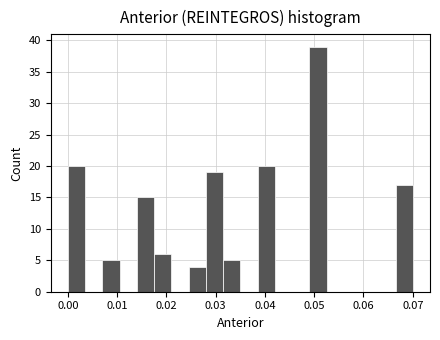

Read against the x-axis, roughly where is the centre of the tallest bar?

0.051